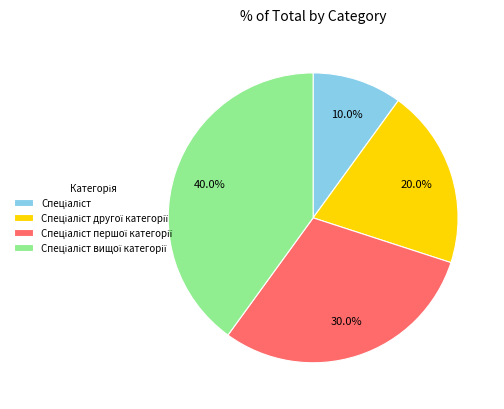

Is there a majority slice in this chart?

No